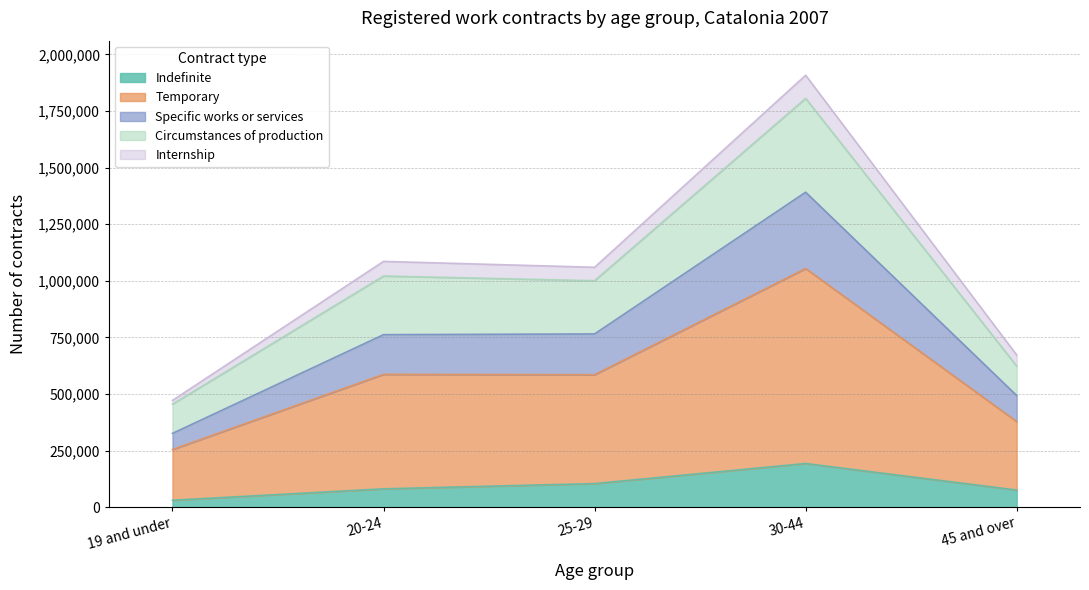

What is the label of the 2nd point from the left?

20-24